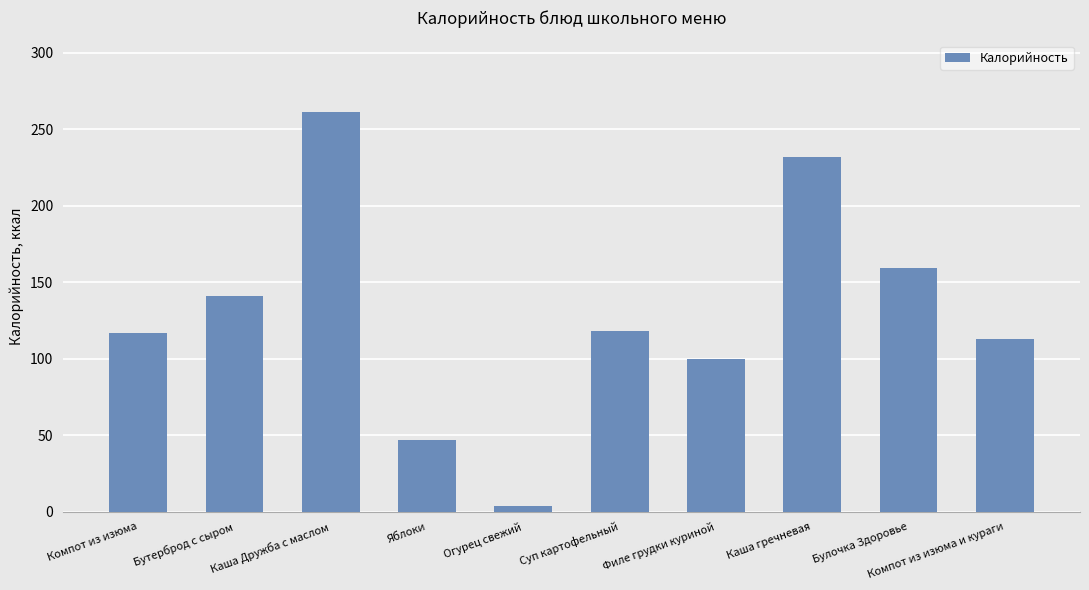

What is the approximate value at Суп картофельный, to the nearest 50?

100